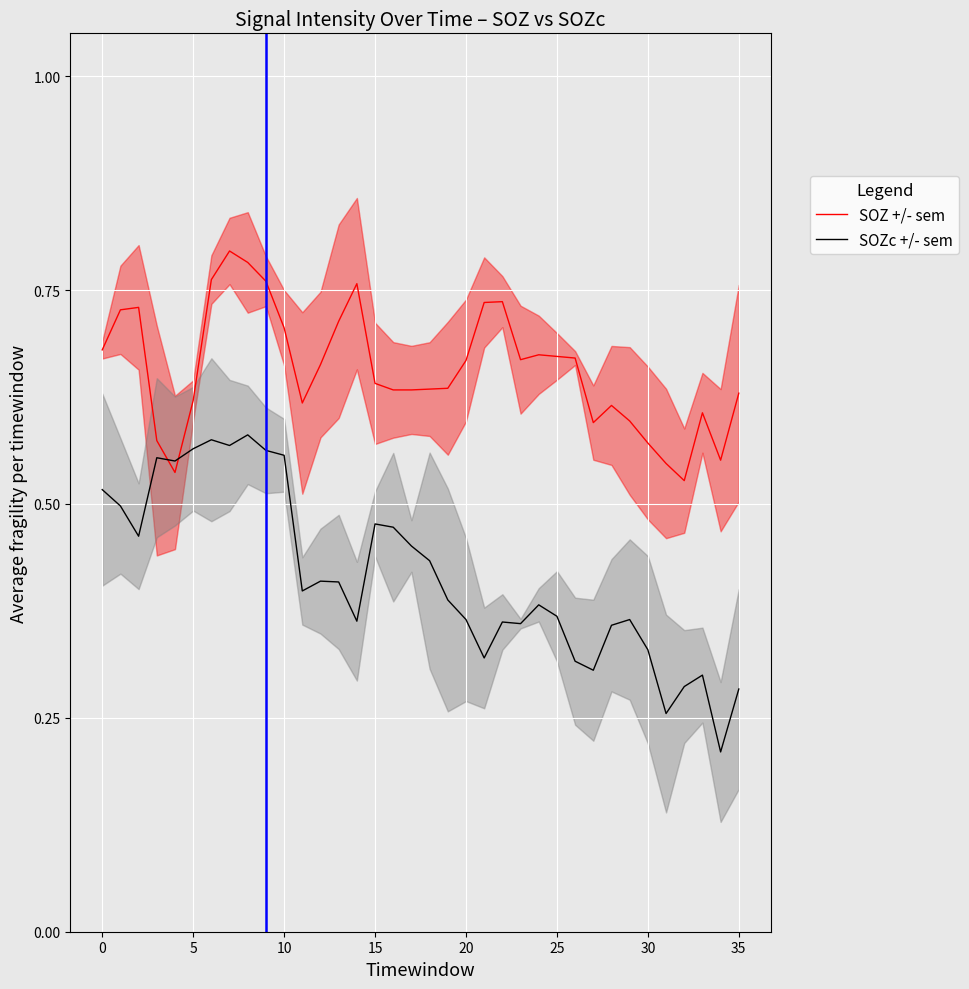

The SOZc +/- sem series shows 0.3 at 5. True or false?

False